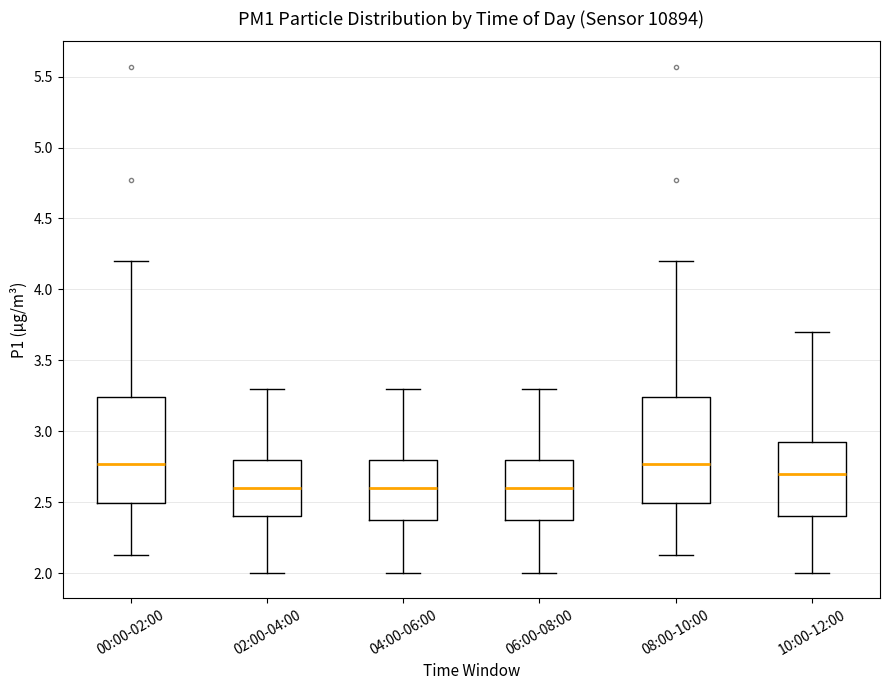

Reading left to right, read every box against the y-axis: the position of its median line, the range the box covers, and the ends of its whiskers. The values are not printed on the chart, so give them approximately, as read against the axis.

00:00-02:00: median 2.75, box 2.50 to 3.25, whiskers 2.15 to 4.20
02:00-04:00: median 2.60, box 2.40 to 2.80, whiskers 2.00 to 3.30
04:00-06:00: median 2.60, box 2.40 to 2.80, whiskers 2.00 to 3.30
06:00-08:00: median 2.60, box 2.40 to 2.80, whiskers 2.00 to 3.30
08:00-10:00: median 2.75, box 2.50 to 3.25, whiskers 2.15 to 4.20
10:00-12:00: median 2.70, box 2.40 to 2.95, whiskers 2.00 to 3.70